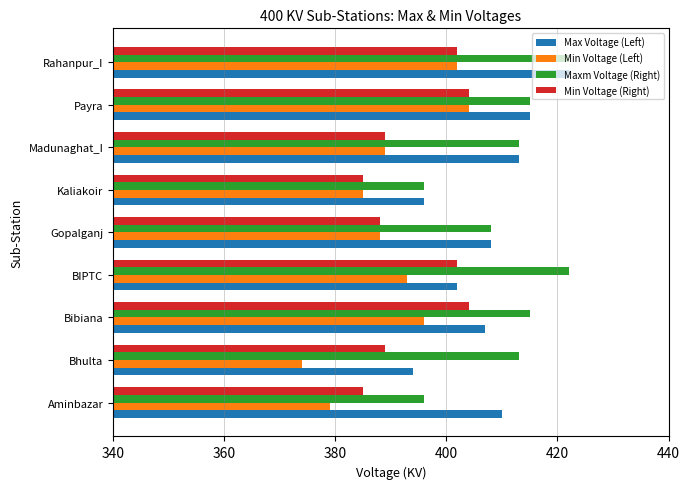

What is the minimum value shown in the chart?

374